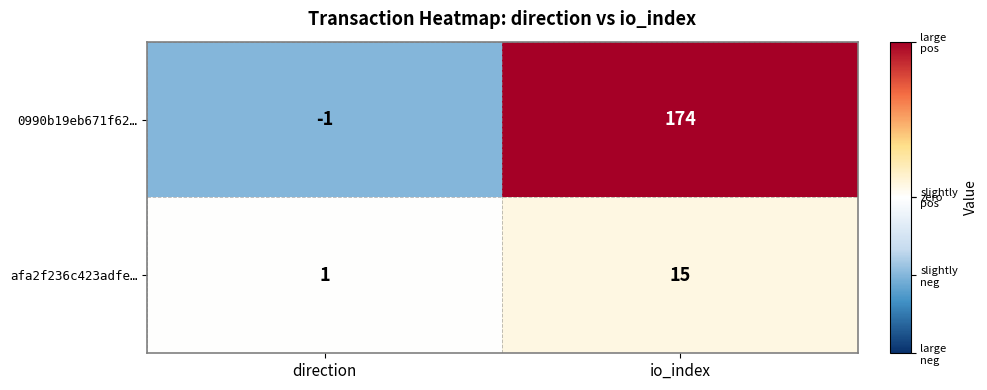

The value of afa2f236c423adfe… at io_index is 15. True or false?

True